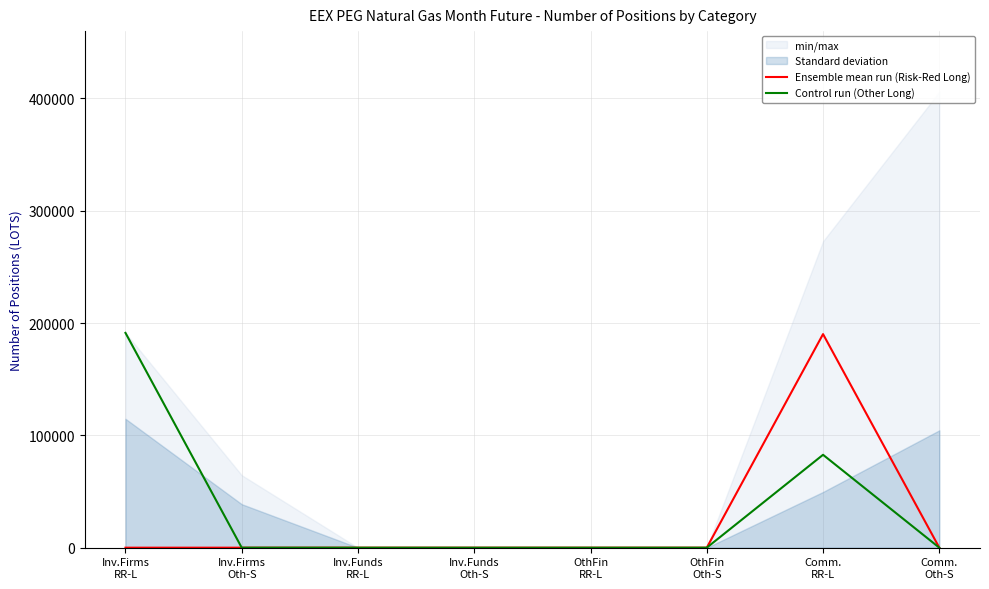

List the series in order of their overall mean, highest first.

Control run (Other Long), Ensemble mean run (Risk-Red Long)